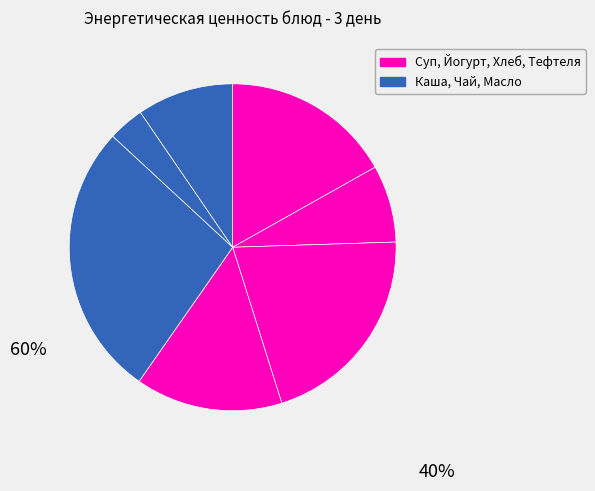

How many slices are in this pie chart?

7